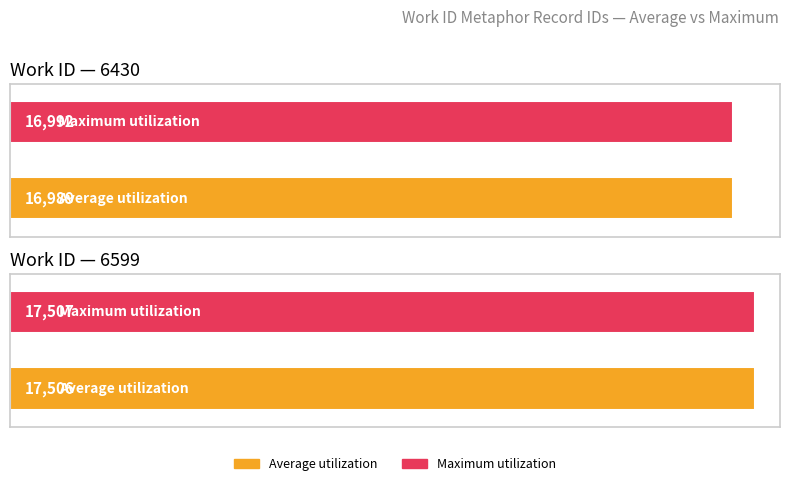

True or false: Maximum utilization has a value of 7291 at 6430.

False